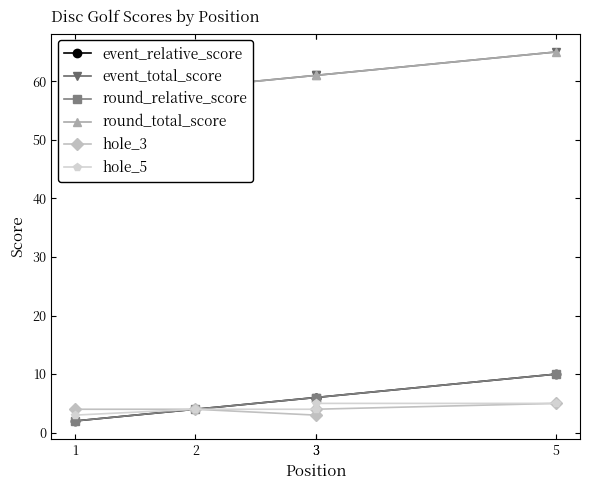

Is it true that hole_5 equals 5 at 3?

True